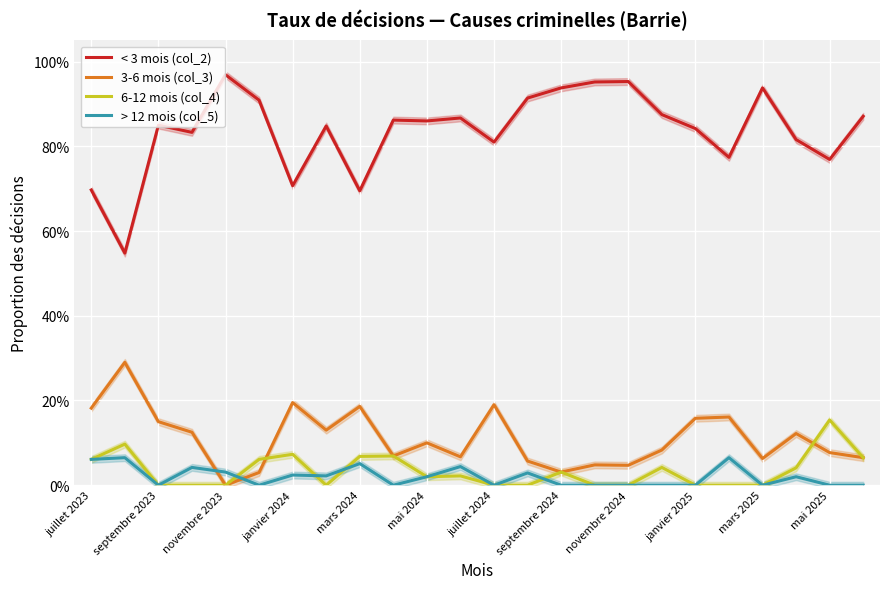

Where is 3-6 mois (col_3) nearest to the value 0?

novembre 2023